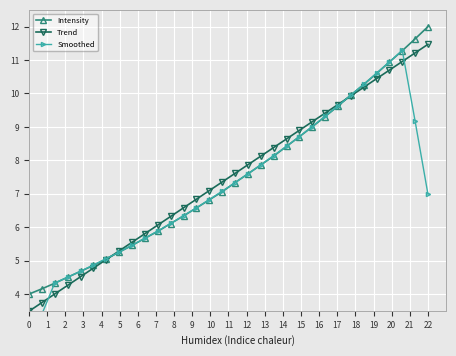

True or false: Trend has more than 0 points higher than both neighbors.

False